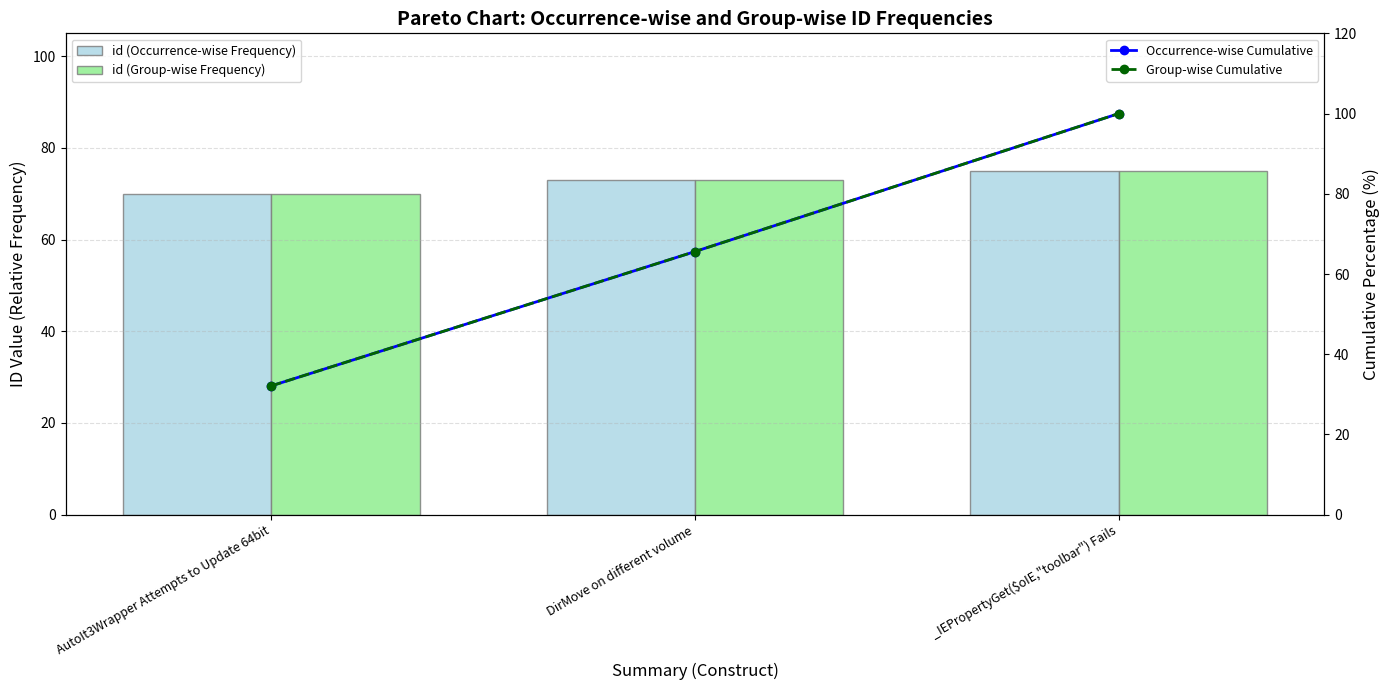

Reading right to left, extract all data points from this chart.

id (Occurrence-wise Frequency): _IEPropertyGet($oIE,"toolbar") Fails=75.0	DirMove on different volume=73.0	AutoIt3Wrapper Attempts to Update 64bit=70.0
id (Group-wise Frequency): _IEPropertyGet($oIE,"toolbar") Fails=75.0	DirMove on different volume=73.0	AutoIt3Wrapper Attempts to Update 64bit=70.0
Occurrence-wise Cumulative: _IEPropertyGet($oIE,"toolbar") Fails=100.0	DirMove on different volume=65.6	AutoIt3Wrapper Attempts to Update 64bit=32.1
Group-wise Cumulative: _IEPropertyGet($oIE,"toolbar") Fails=100.0	DirMove on different volume=65.6	AutoIt3Wrapper Attempts to Update 64bit=32.1